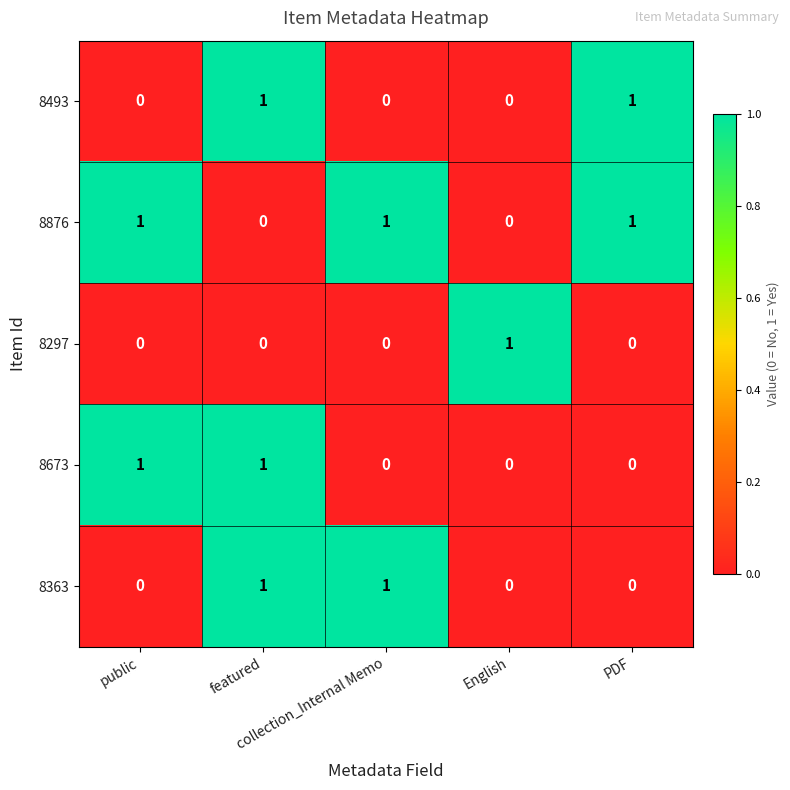

How many 8297 values are between 0 and 1?

5